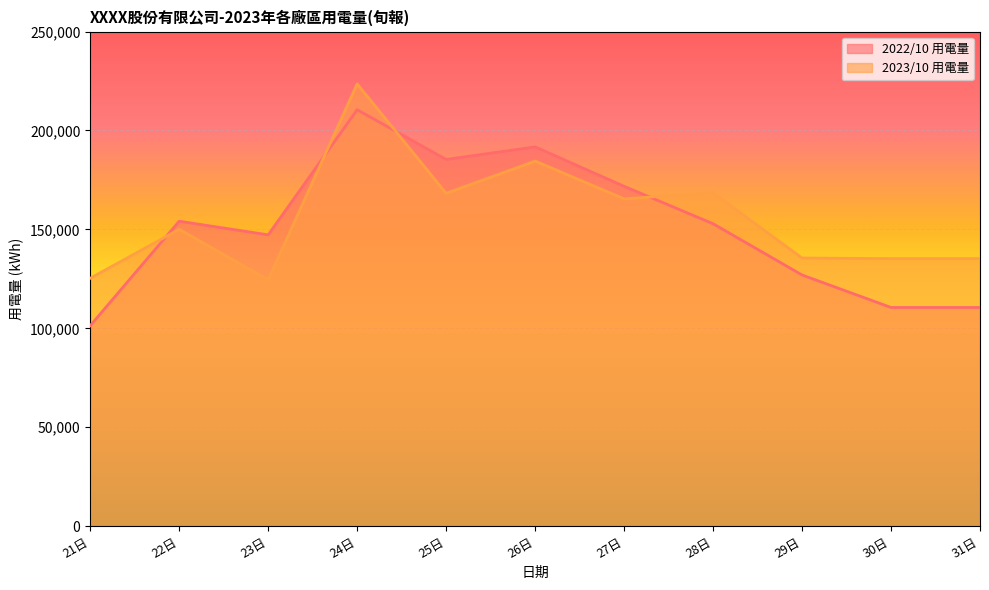

What value does the 2023/10 用電量 series have at 23日?

124544.0